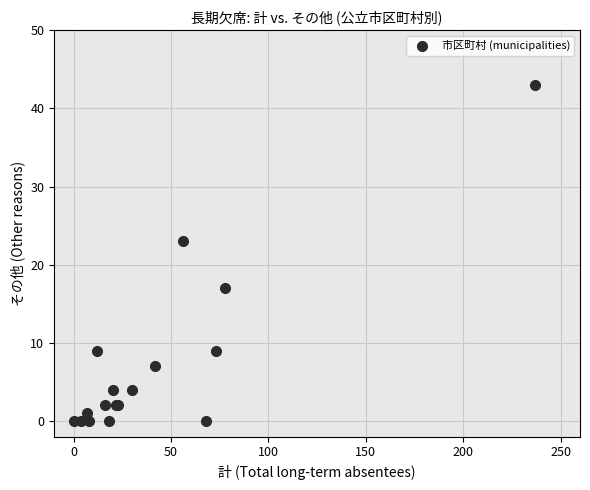

What Y value in the scatter plot is closest to 21?

23